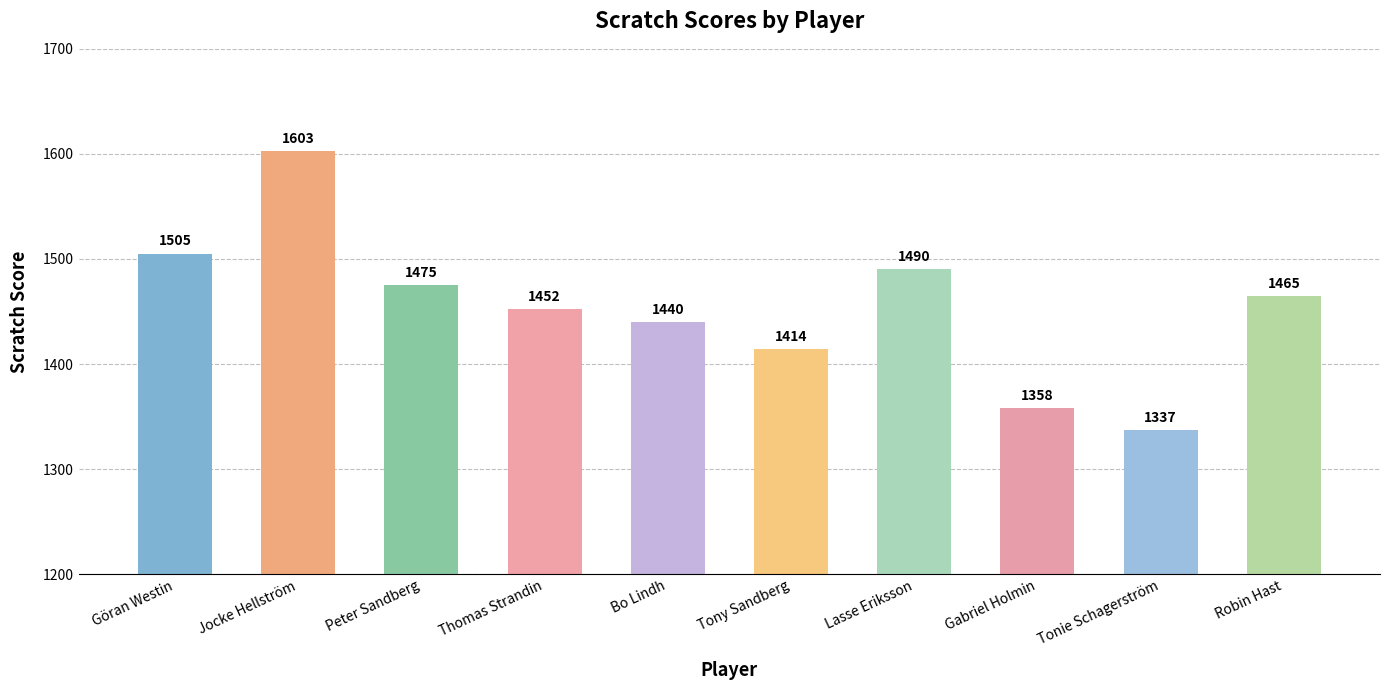

Reading left to right, what are all the values shown in this chart?

1505	1603	1475	1452	1440	1414	1490	1358	1337	1465